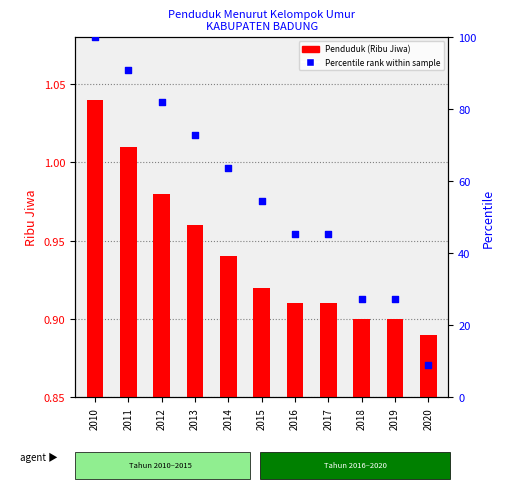

Which series contains the lowest Y value?

Penduduk (Ribu Jiwa)